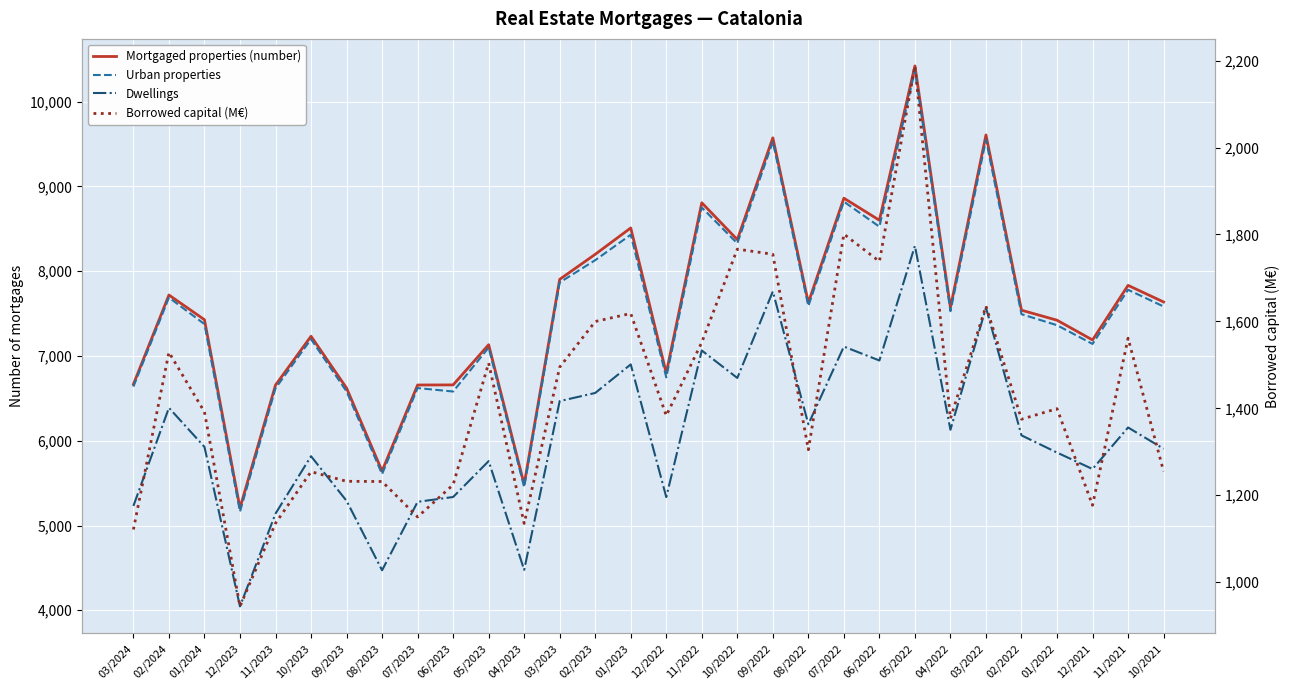

What are all the series names shown in the legend?

Mortgaged properties (number), Urban properties, Dwellings, Borrowed capital (M€)